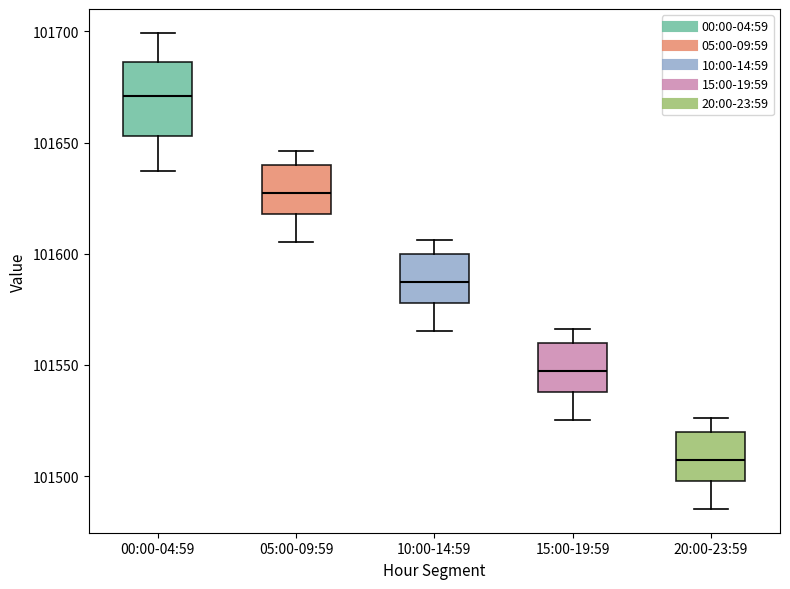

Comparing the boxes themselves (not the whiskers), which one is the tallest?

00:00-04:59